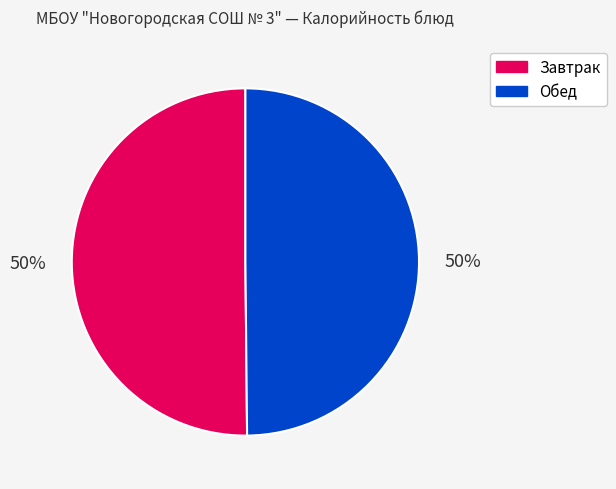

To the nearest percent, what is the difference between the largest and smallest slice percentages?

0%